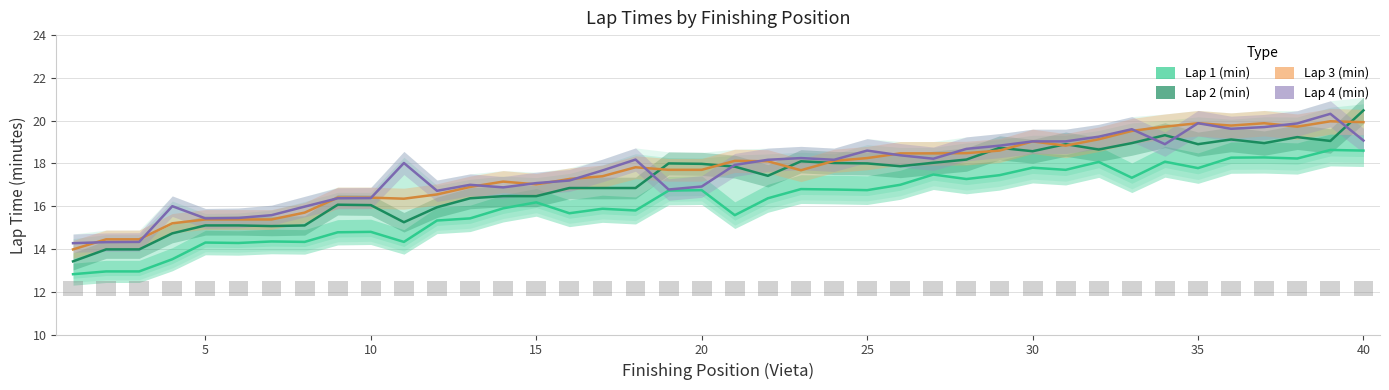

Are the bars grouped side by side (vs. stacked)?

Yes